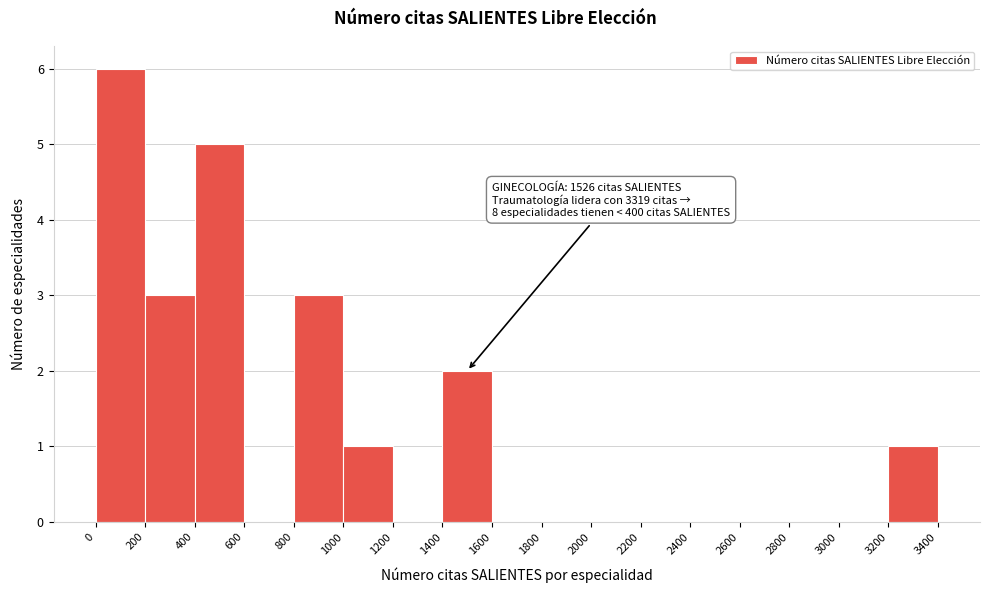

Which range on the x-axis has the tallest bar?

0 to 200